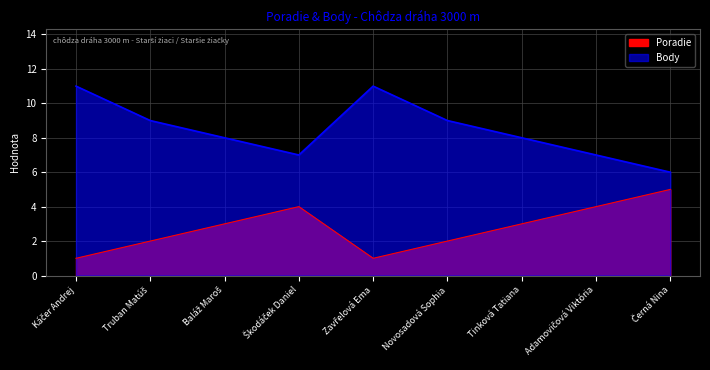

What is the difference between the Body values at Adamovičová Viktória and Tinková Tatiana?

1